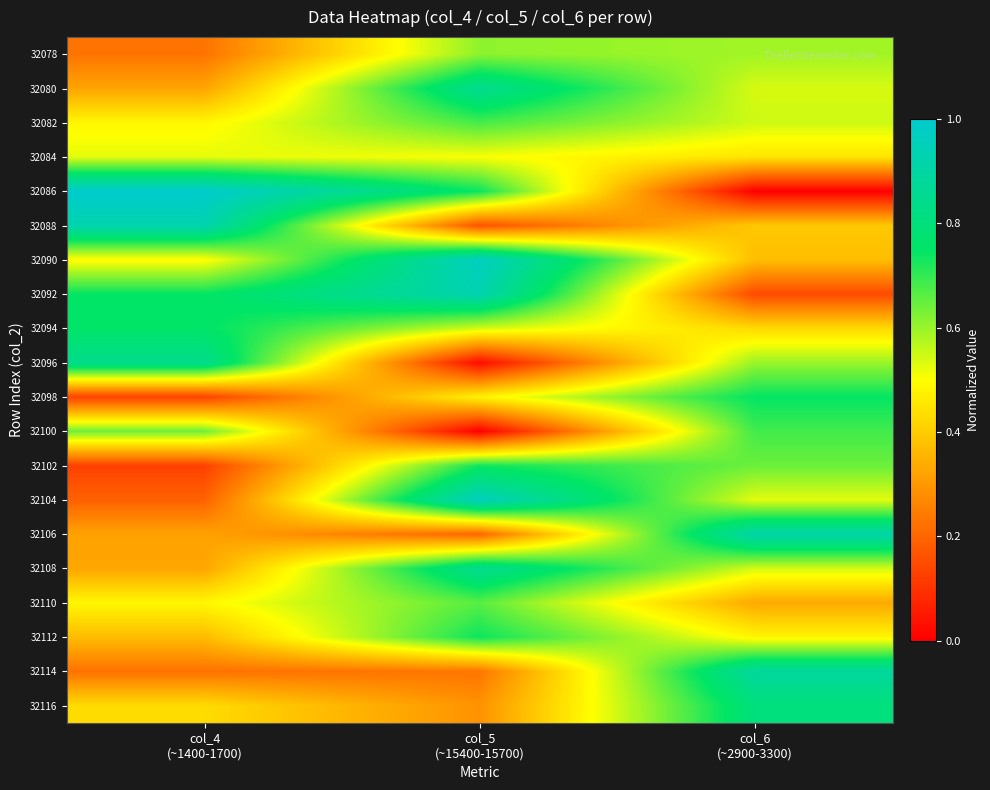

Which has a higher value, col_6
(~2900-3300) or col_5
(~15400-15700)?

col_5
(~15400-15700)